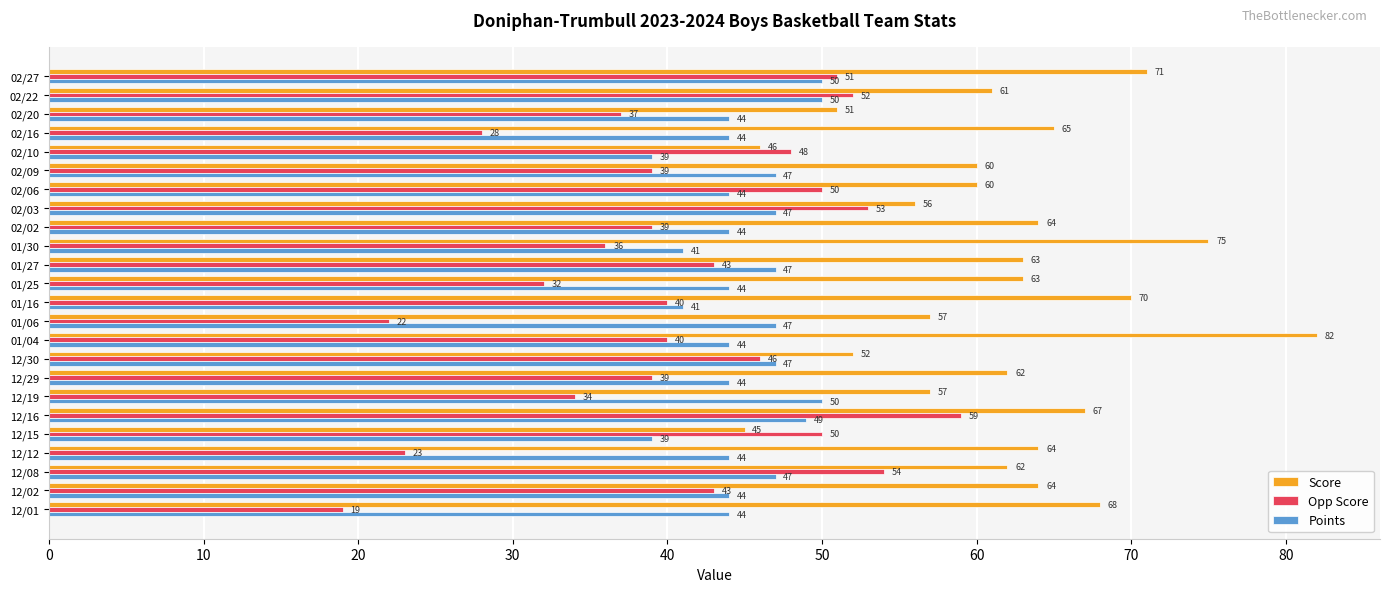

What is the difference between the maximum and minimum values in the Points series?

11